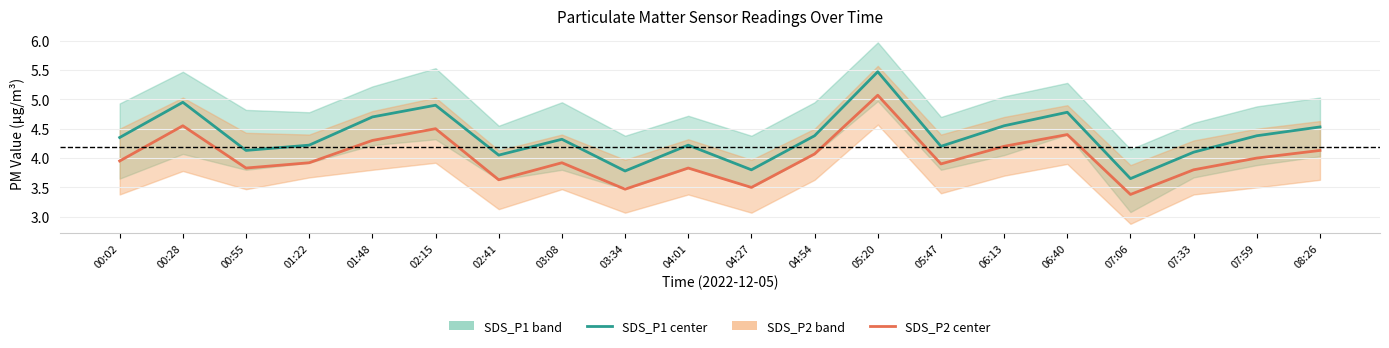

What is the sum of the SDS_P1 (PM10 equiv.) values at 01:48 and 08:26?

9.2